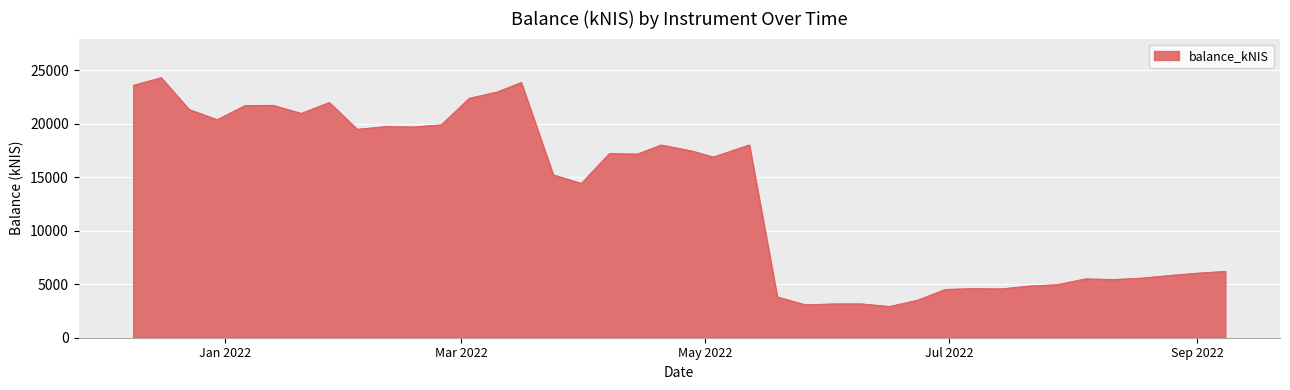

What is the maximum value shown in the chart?

24309.3